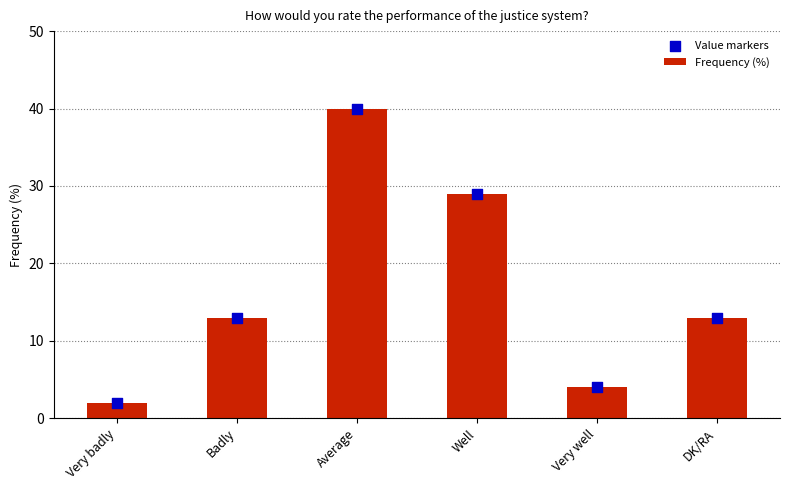

Which series contains the highest Y value?

Frequency (%)